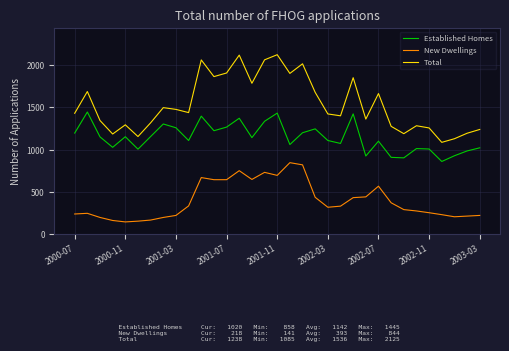

List the series in order of their overall mean, highest first.

Total, Established Homes, New Dwellings